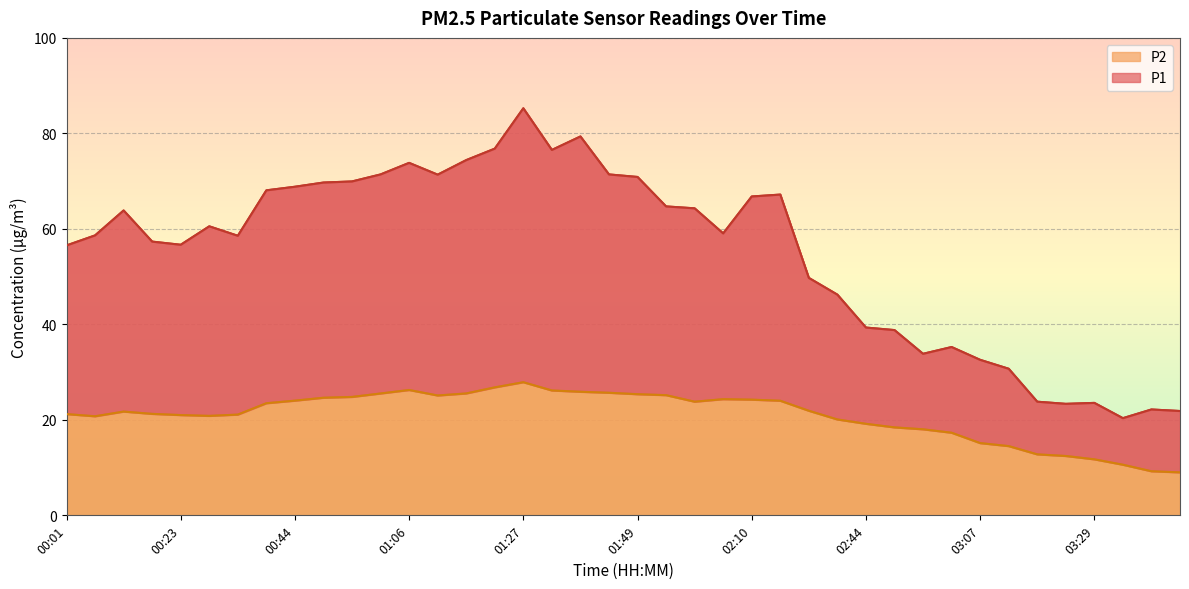

Rank the series at 01:11 from highest to lowest value.

P1, P2